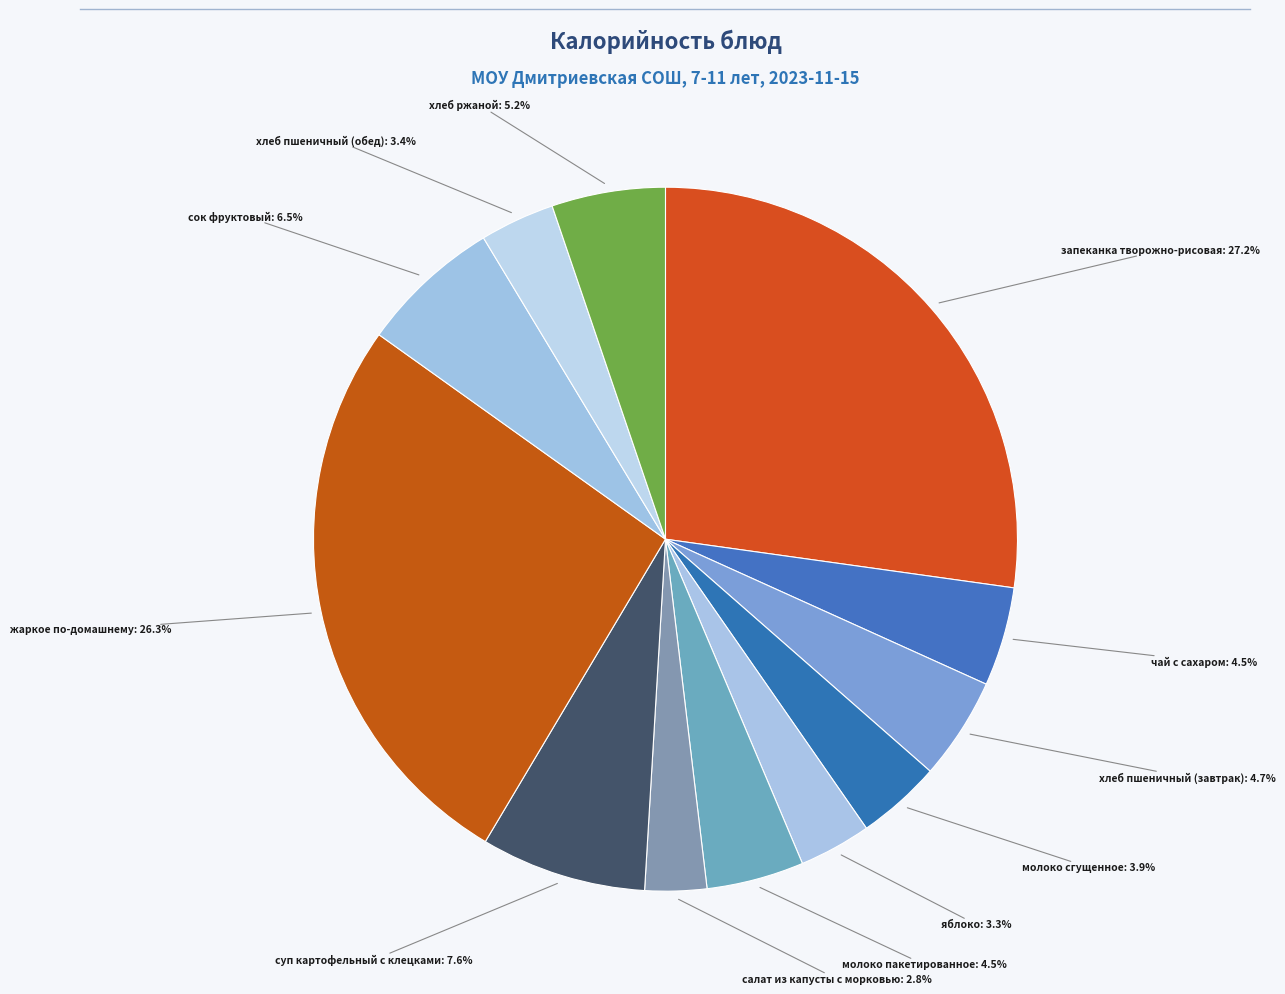

Does хлеб ржаной account for over 50% of the chart?

No